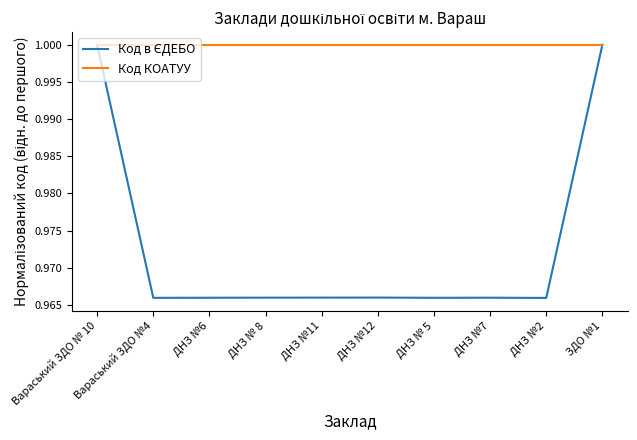

What position from the left is Вараський ЗДО №4?

2